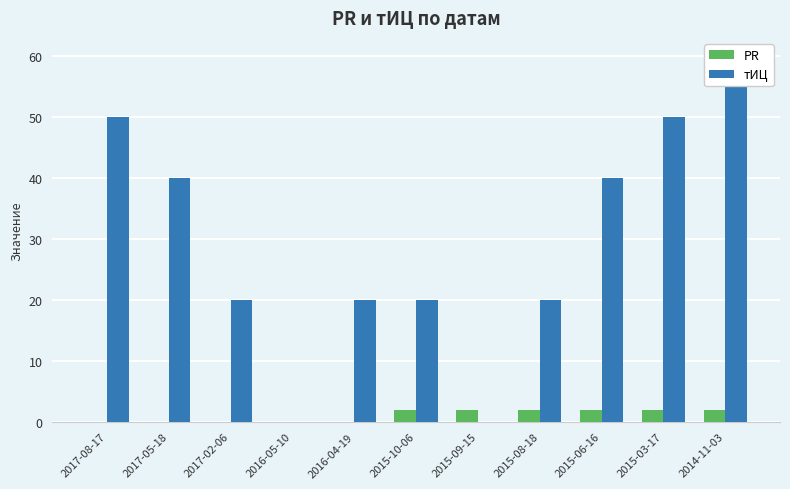

Between 2015-03-17 and 2014-11-03, which series saw the biggest shift?

тИЦ